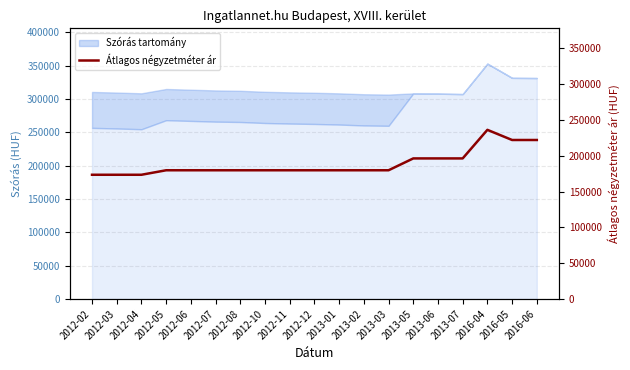

Is this an area chart (filled region under the line)?

No